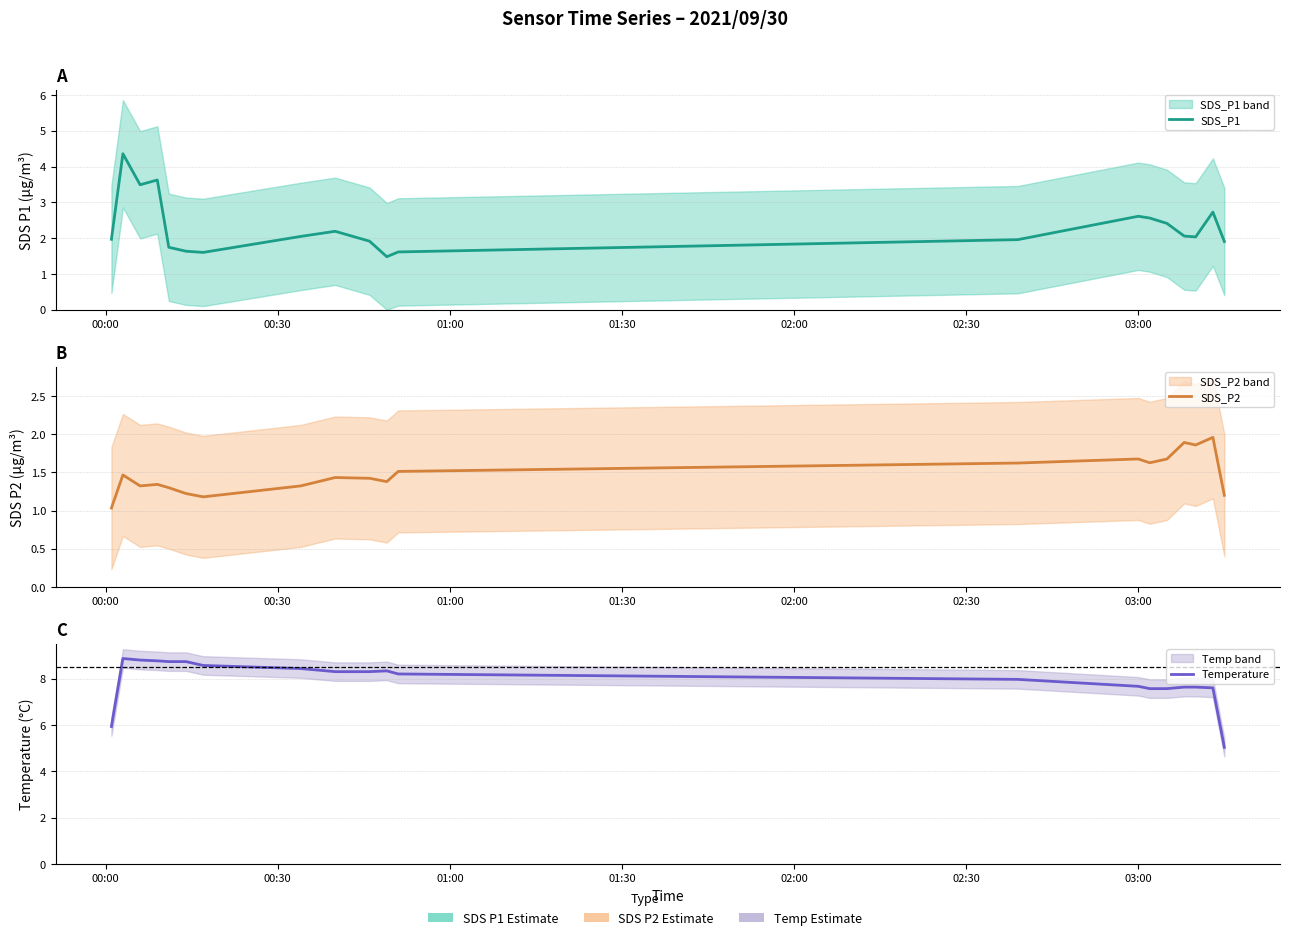

What is the difference between the maximum and minimum values in the Temperature series?

3.8